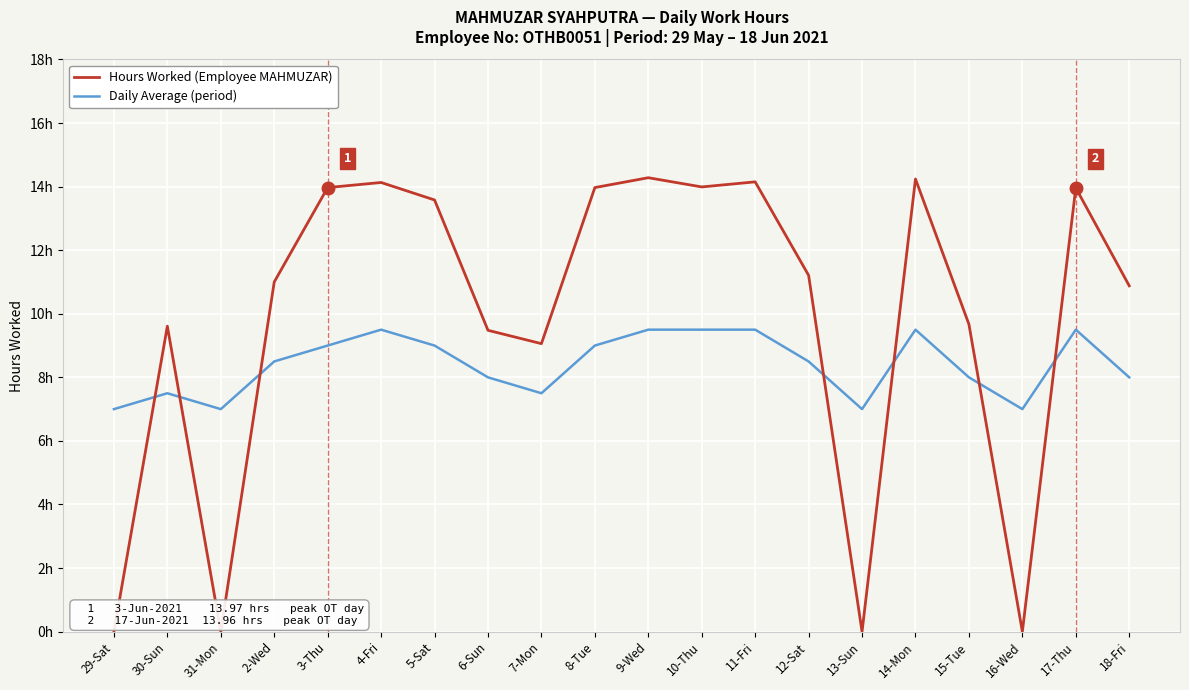

What are all the series names shown in the legend?

Hours Worked (Employee MAHMUZAR), Daily Average (period)